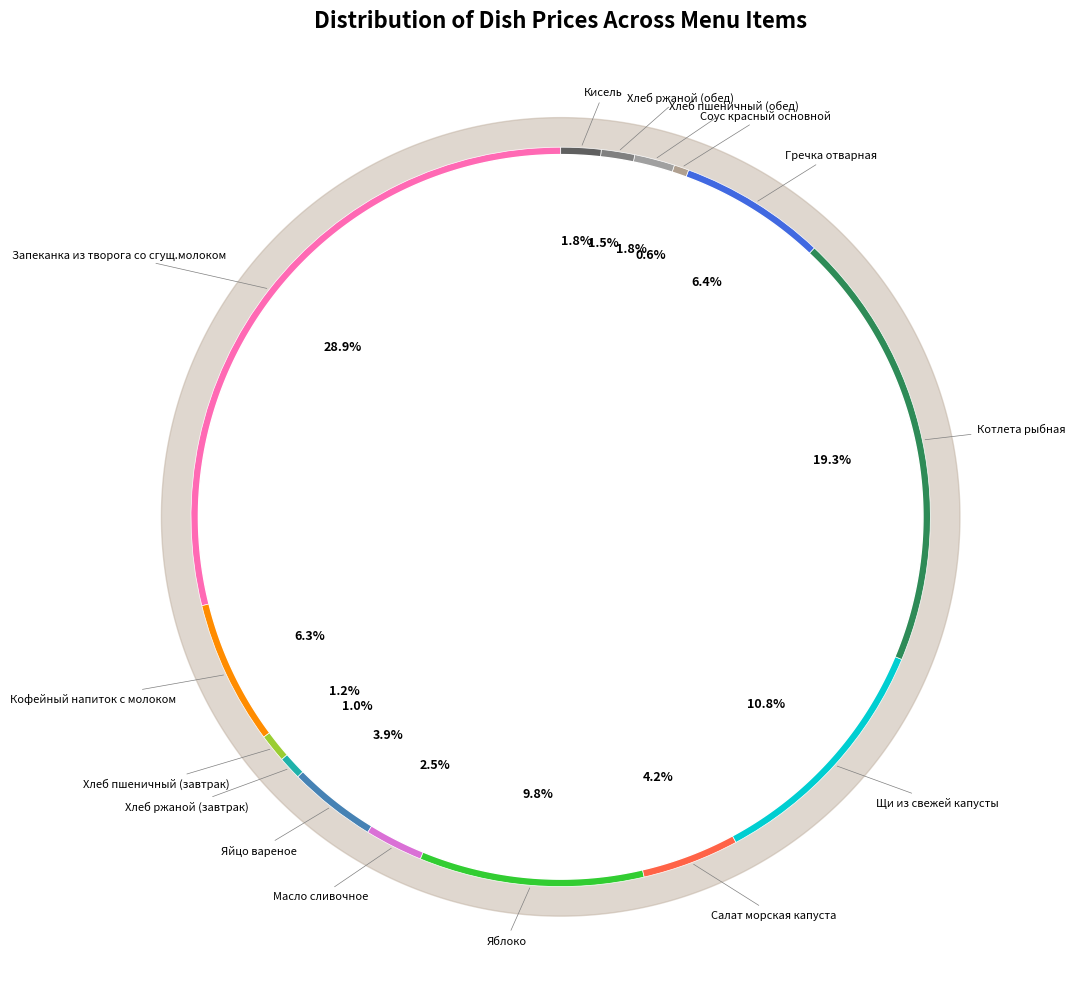

Which has a higher value, Запеканка из творога со сгущ.молоком or Масло сливочное?

Запеканка из творога со сгущ.молоком